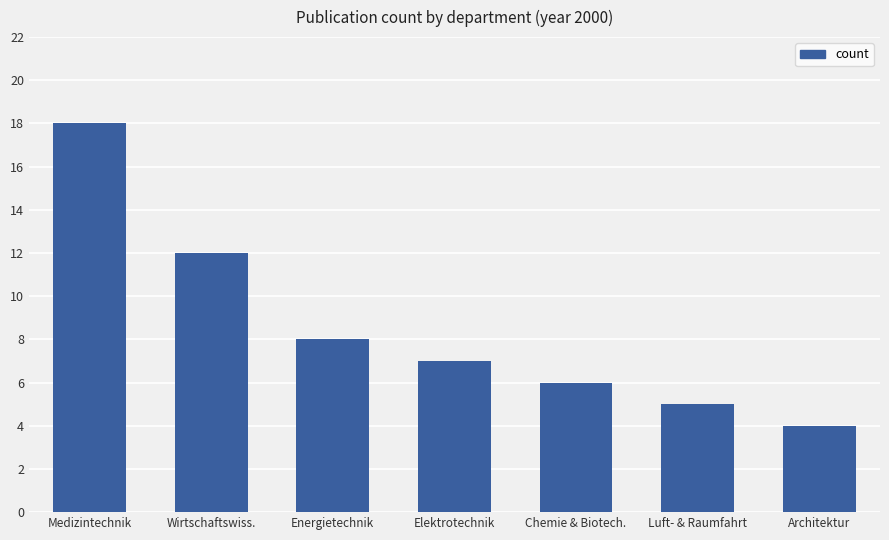

What is the value of the 3rd bar from the left?

8